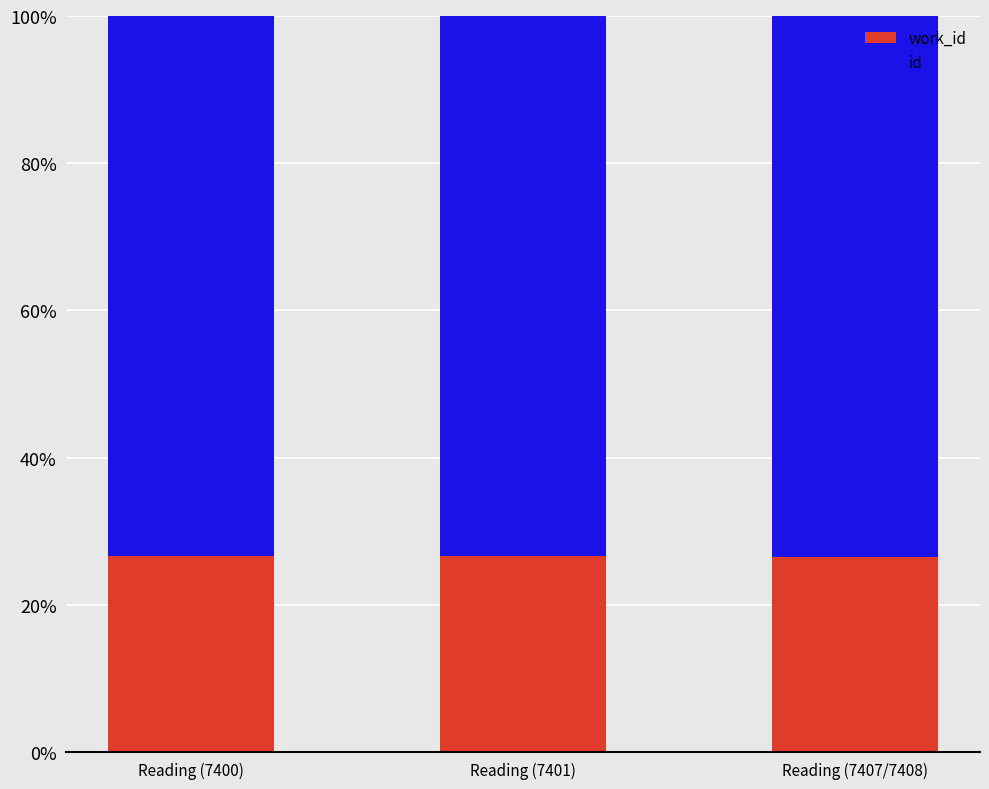

What are all the series names shown in the legend?

work_id, id